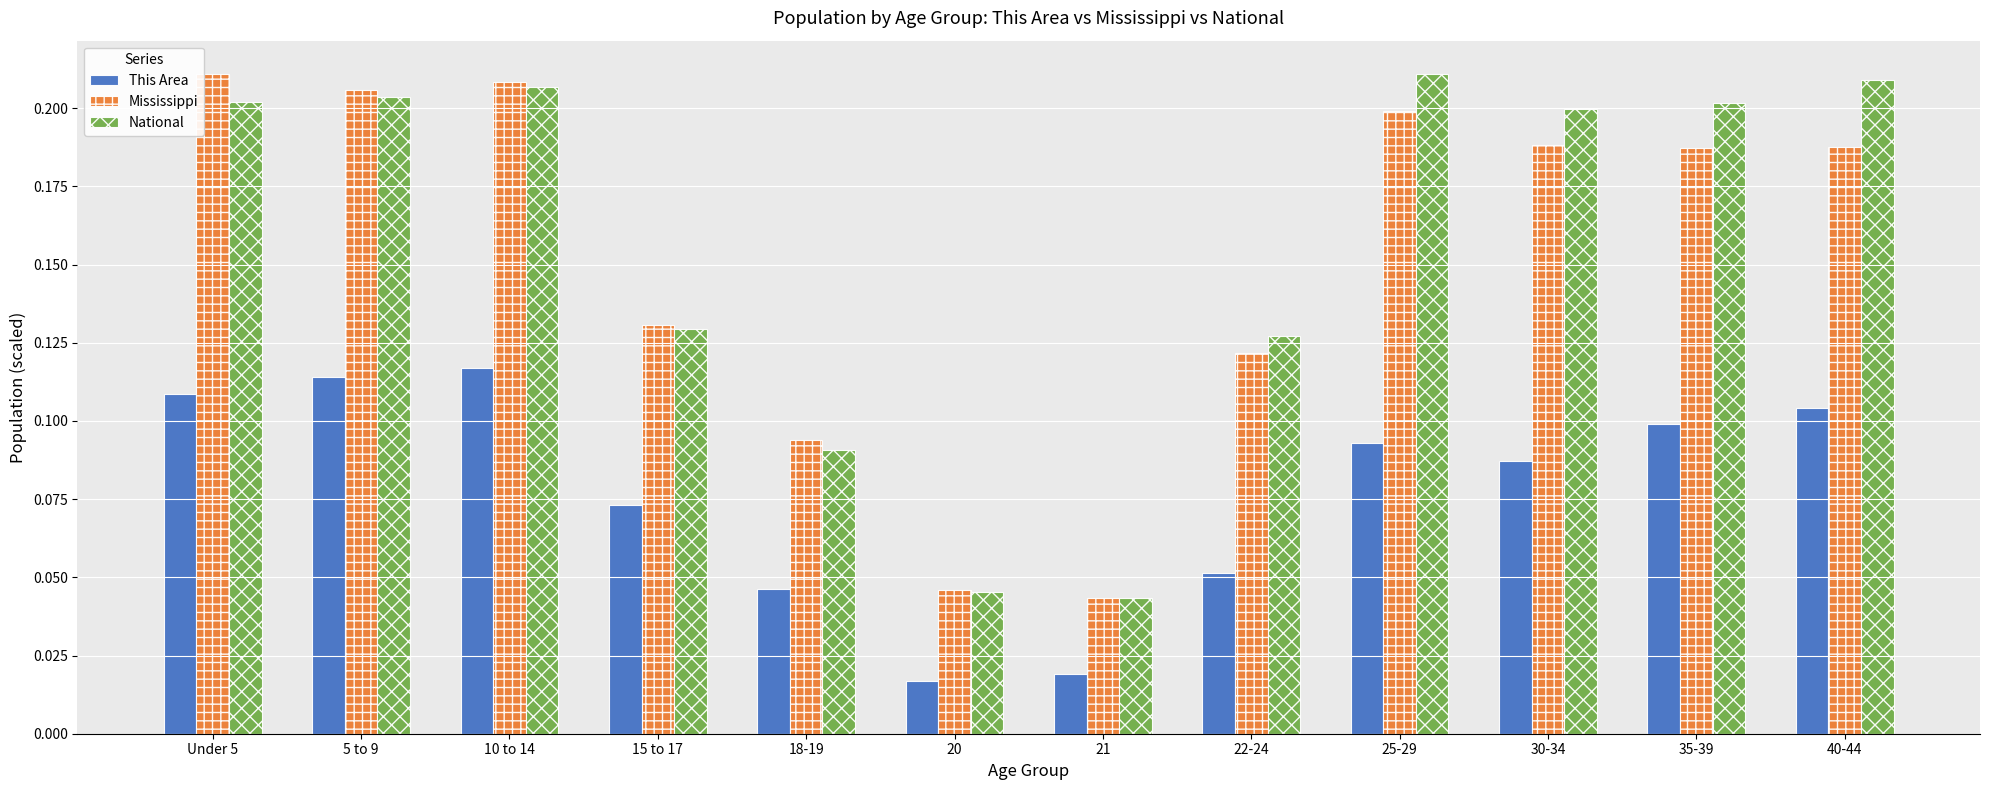

What is the total value across all series at 35-39?

0.5